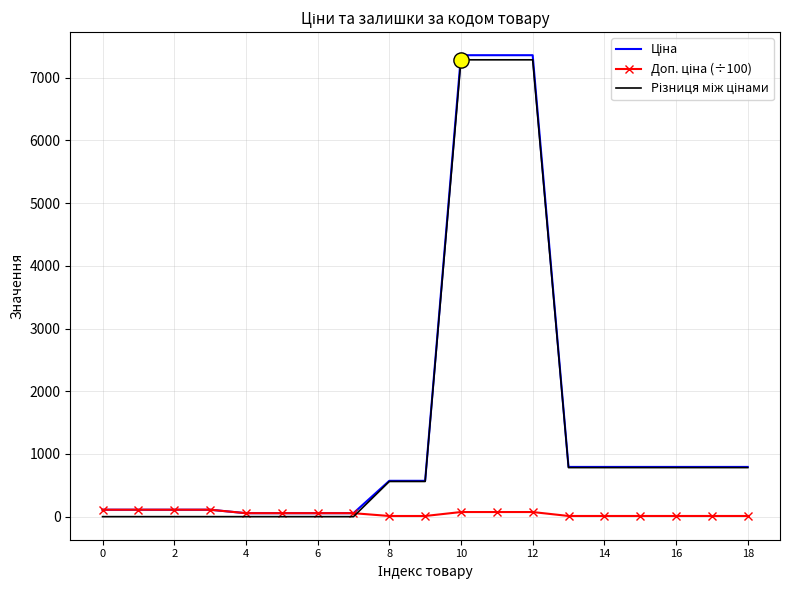

What is the maximum value shown in the chart?

7360.2